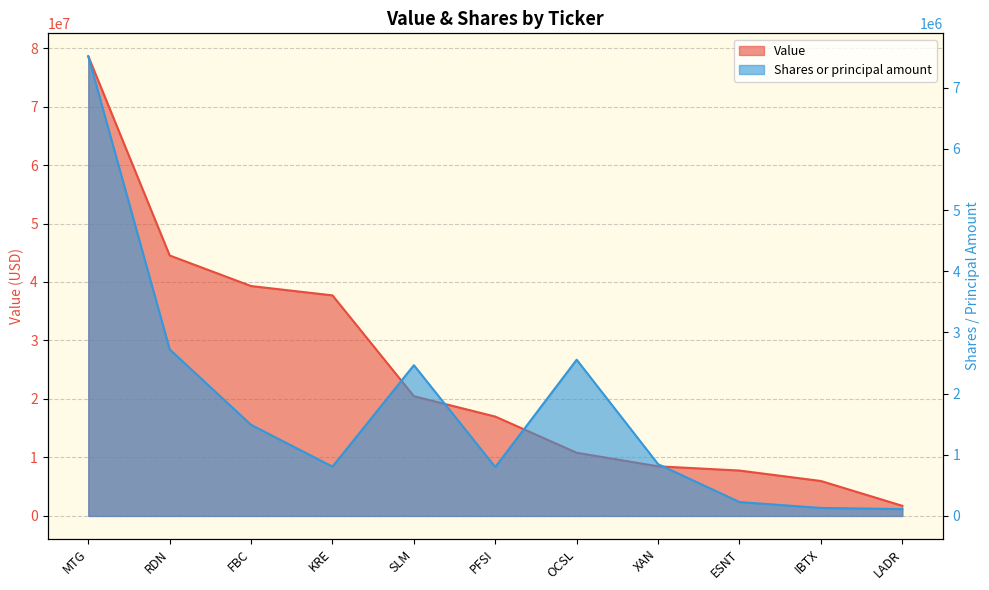

Reading left to right, list all the values displayed in this chart.

Value: 78592000	44533000	39306000	37712000	20475000	16986000	10802000	8482000	7758000	5973000	1730000
Shares or principal amount: 7513534	2722079	1488866	805981	2463896	798968	2553660	846469	226973	130502	111801